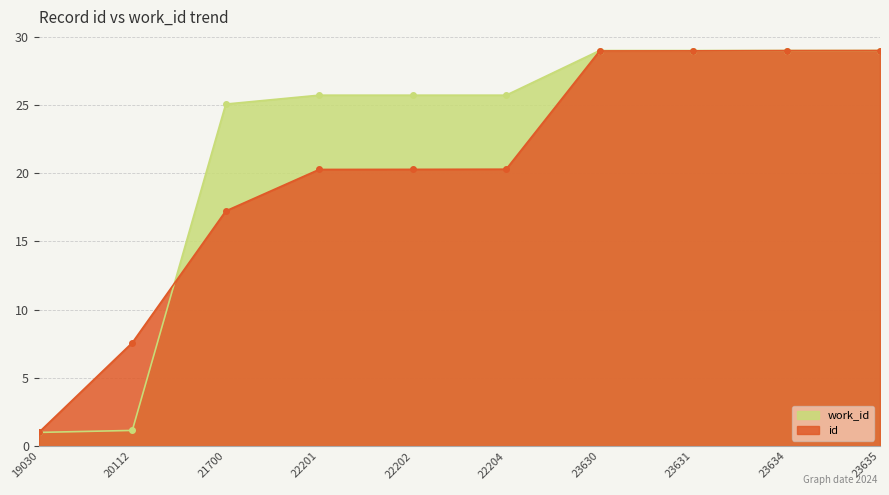

At 19030, list the series in order from smallest to largest.

work_id, id